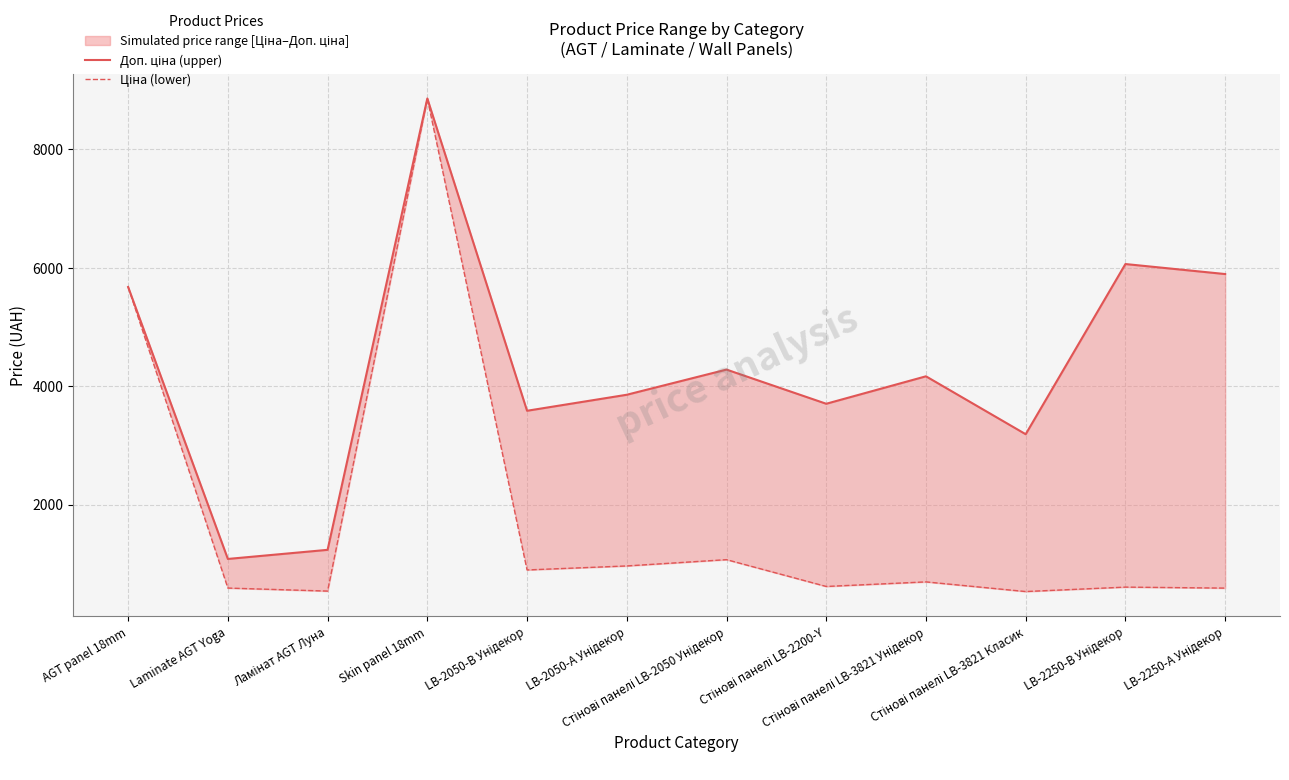

What is the sum of the Ціна (lower) values at Стінові панелі LB-3821 Унідекор and Skin panel 18mm?

9550.9